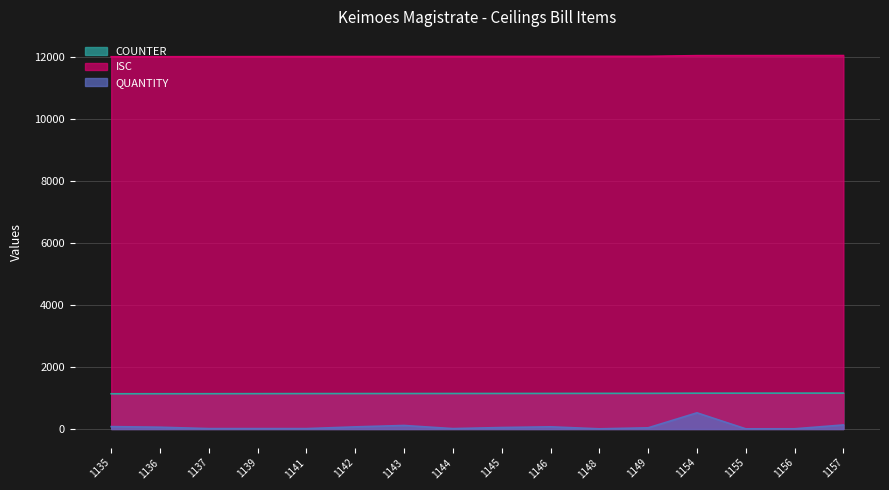

How many lines are shown in the chart?

3